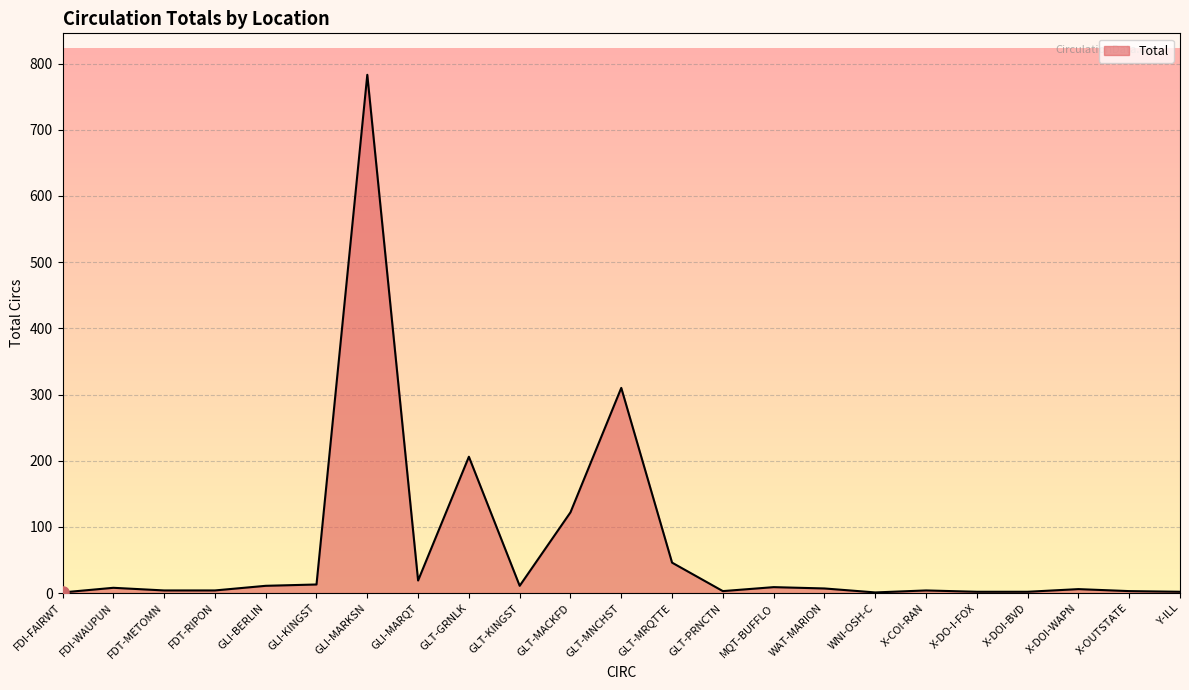

What is the difference between the values at FDI-WAUPUN and X-OUTSTATE?

5